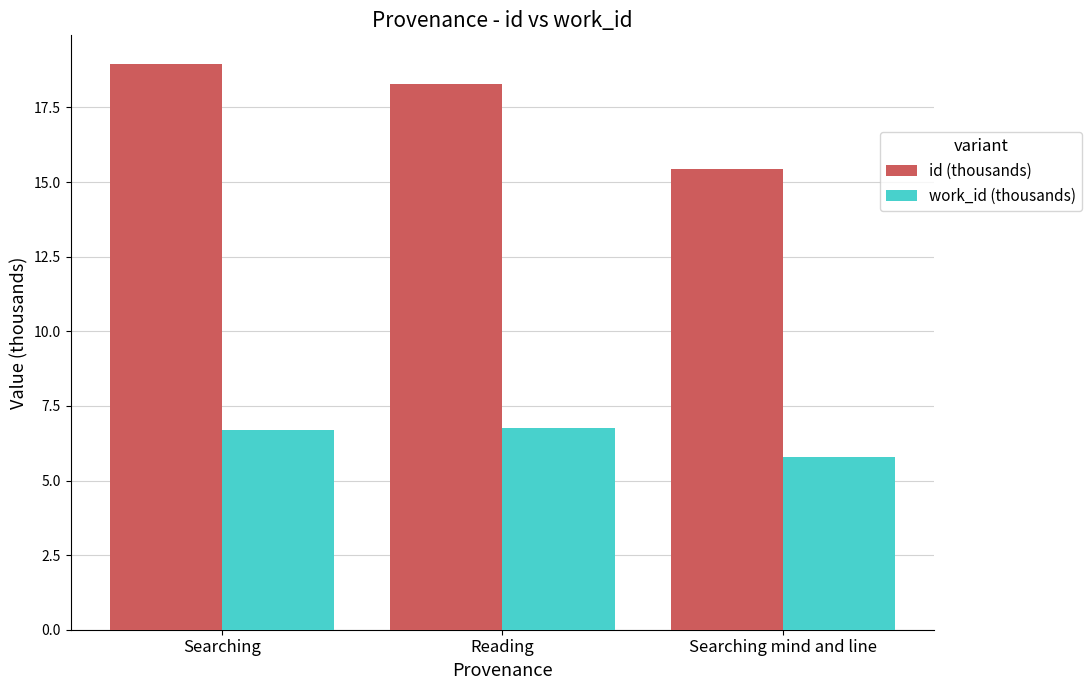

How many groups of bars are there?

3